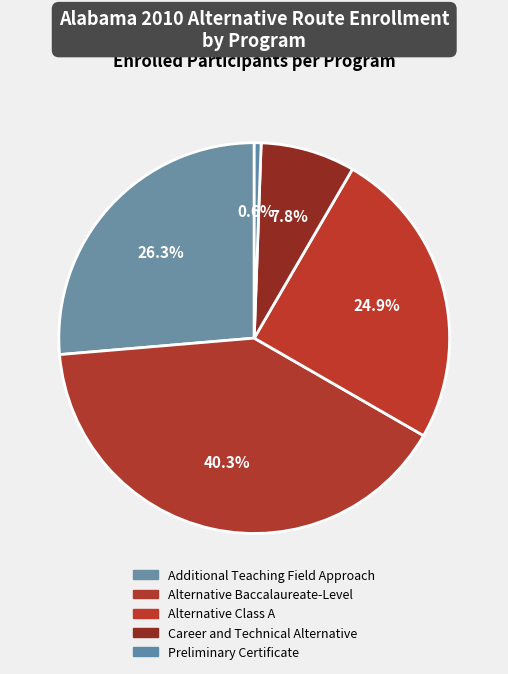

How many slices are in this pie chart?

5